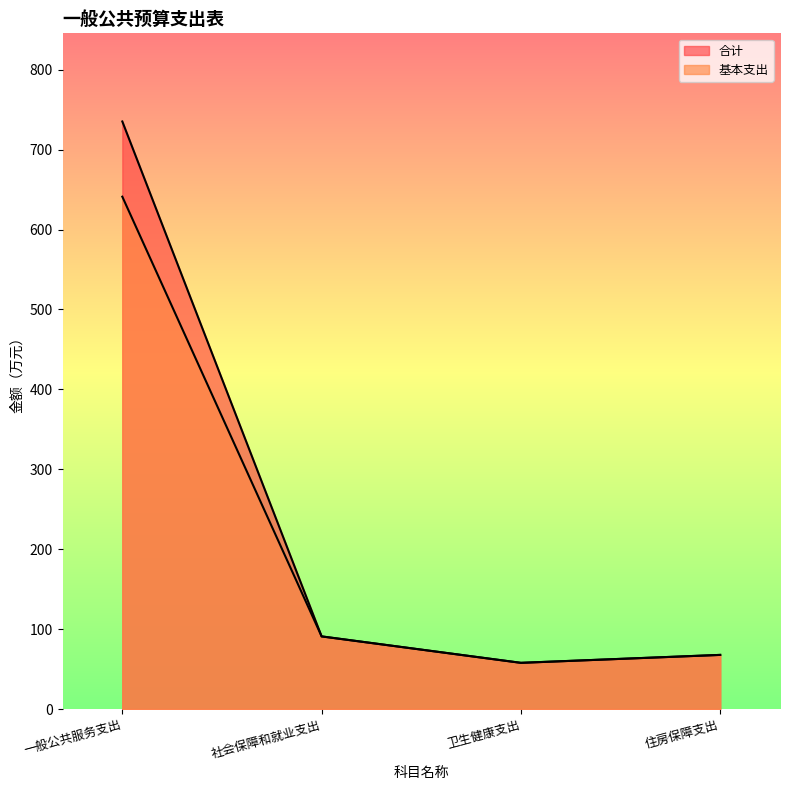

True or false: 基本支出 has a value of 57.8 at 卫生健康支出.

True